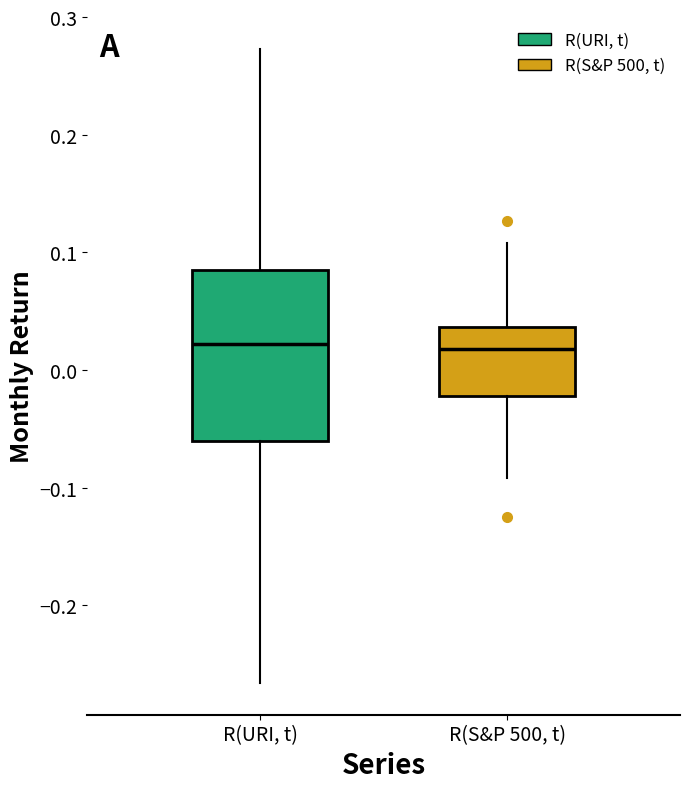

Where is the upper edge of the box for R(URI, t) on the y-axis? The values are not printed on the chart, so give them approximately, as read against the axis.

0.09